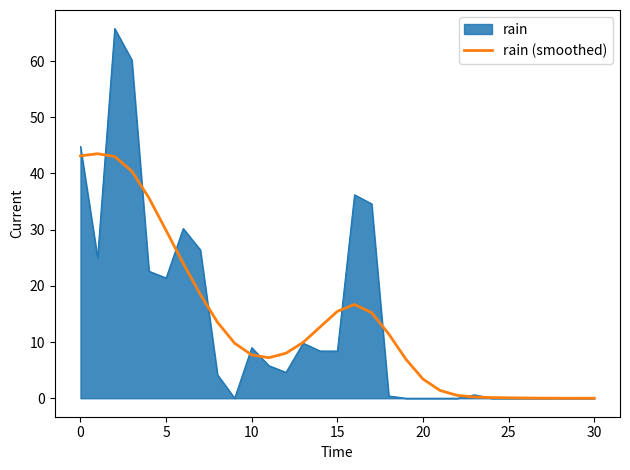

How many lines are shown in the chart?

2